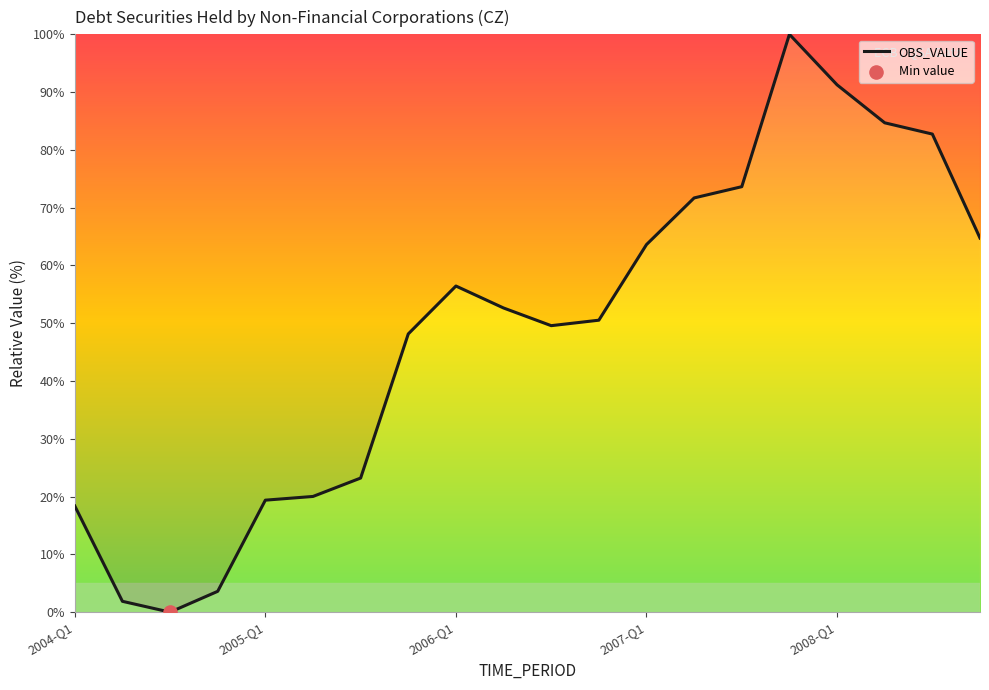

What is the maximum value shown in the chart?

100.0